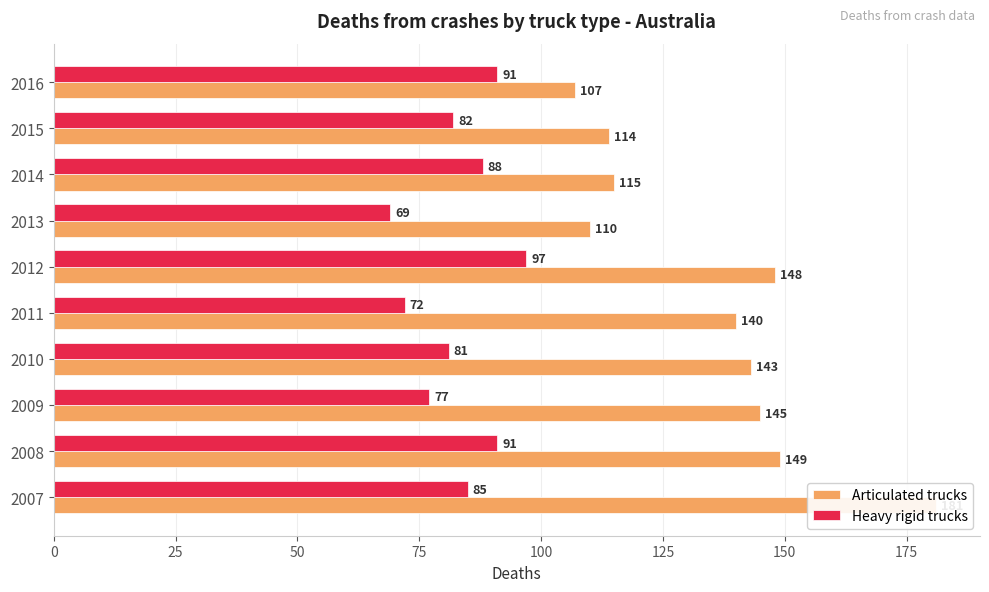

List the series in order of their peak value, lowest first.

Heavy rigid trucks, Articulated trucks